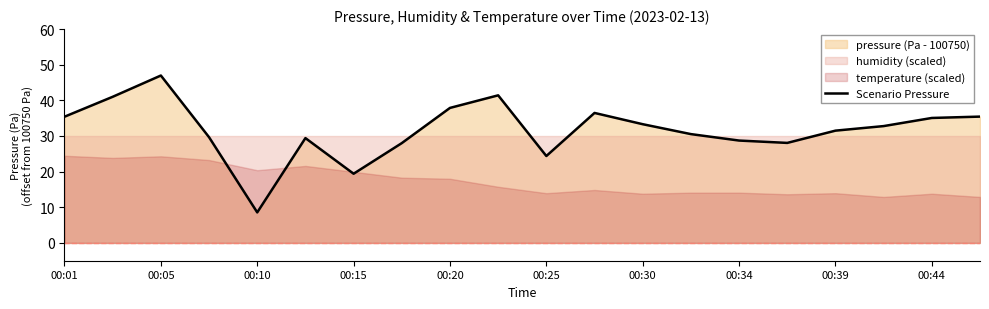

At which label does Scenario Pressure reach its peak?

00:05